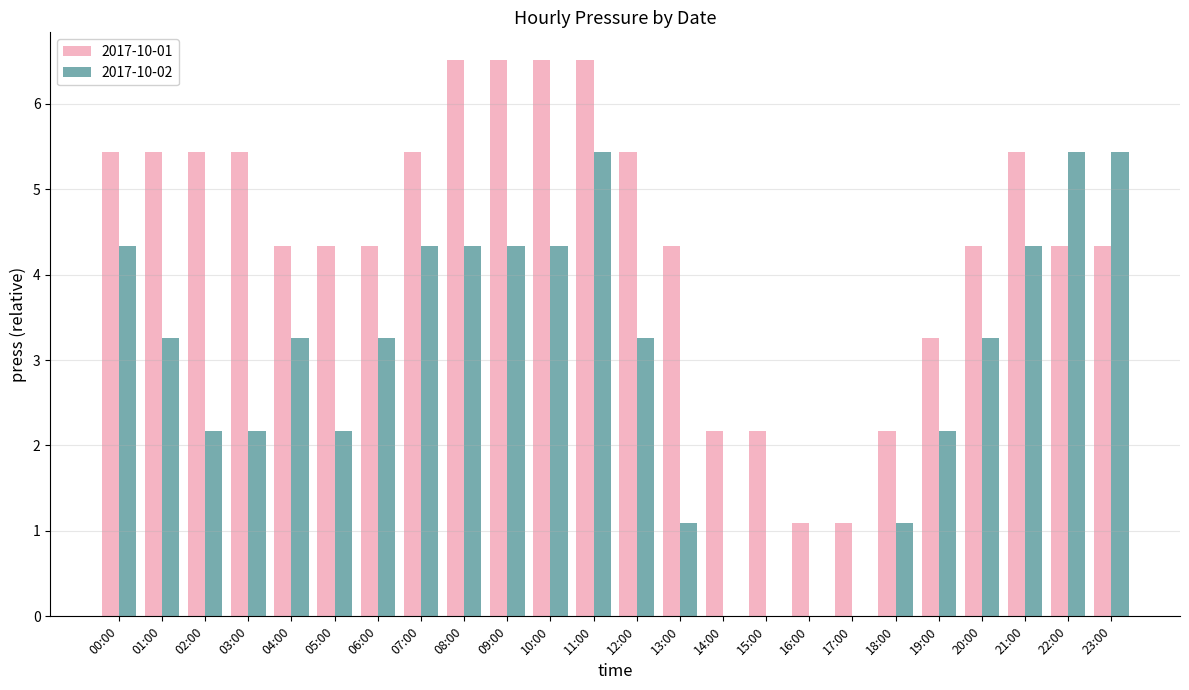

Reading right to left, list all the values displayed in this chart.

2017-10-01: 23:00=4.3	22:00=4.3	21:00=5.4	20:00=4.3	19:00=3.3	18:00=2.2	17:00=1.1	16:00=1.1	15:00=2.2	14:00=2.2	13:00=4.3	12:00=5.4	11:00=6.5	10:00=6.5	09:00=6.5	08:00=6.5	07:00=5.4	06:00=4.3	05:00=4.3	04:00=4.3	03:00=5.4	02:00=5.4	01:00=5.4	00:00=5.4
2017-10-02: 23:00=5.4	22:00=5.4	21:00=4.3	20:00=3.3	19:00=2.2	18:00=1.1	17:00=0.0	16:00=0.0	15:00=0.0	14:00=0.0	13:00=1.1	12:00=3.3	11:00=5.4	10:00=4.3	09:00=4.3	08:00=4.3	07:00=4.3	06:00=3.3	05:00=2.2	04:00=3.3	03:00=2.2	02:00=2.2	01:00=3.3	00:00=4.3